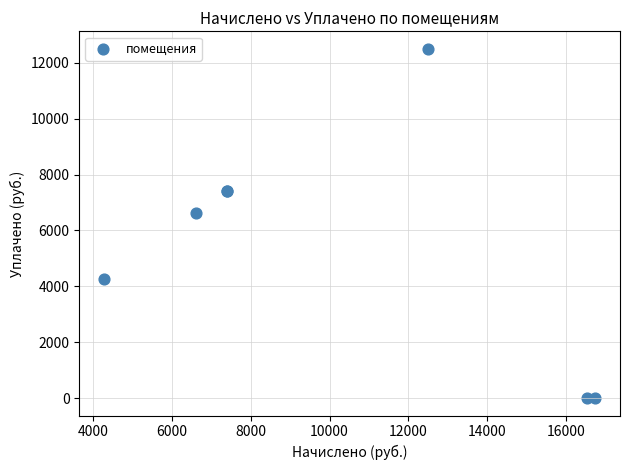

What Y value in the scatter plot is closest to 6251?

6607.4